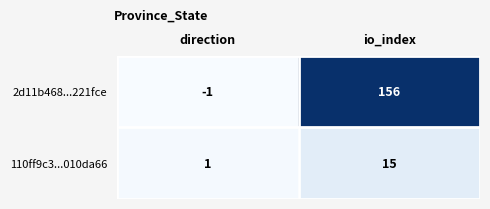

List the series in order of their peak value, lowest first.

110ff9c3...010da66, 2d11b468...221fce